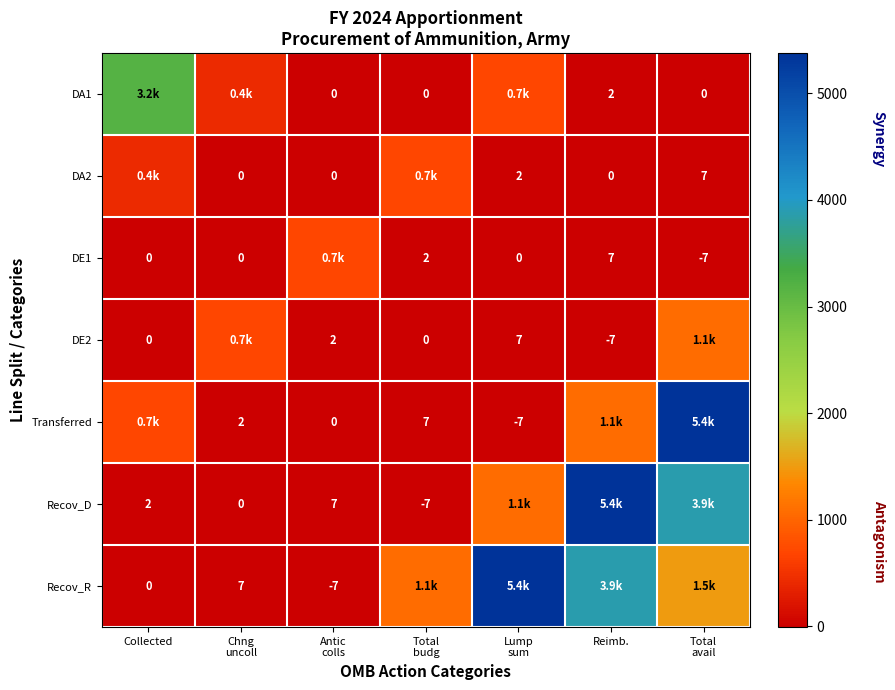

The Transferred series shows 1067.8 at Reimb.. True or false?

True